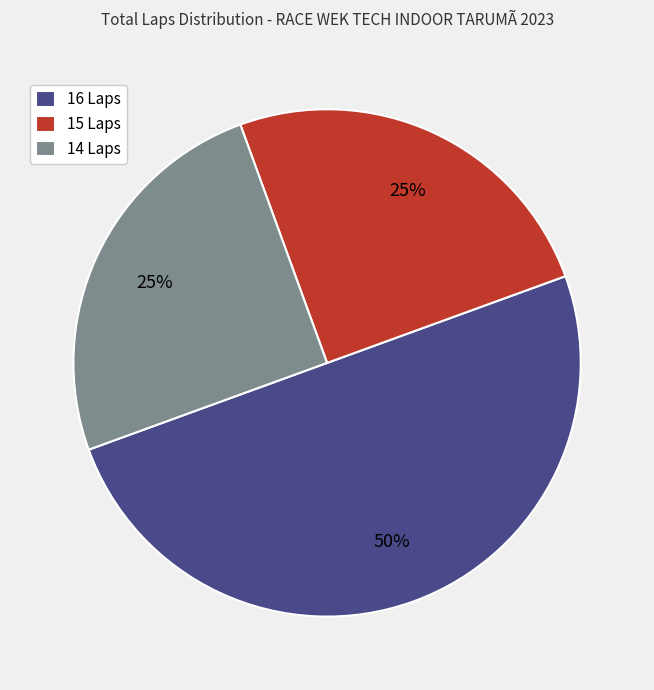

Does 15 Laps represent more than half of the total?

No